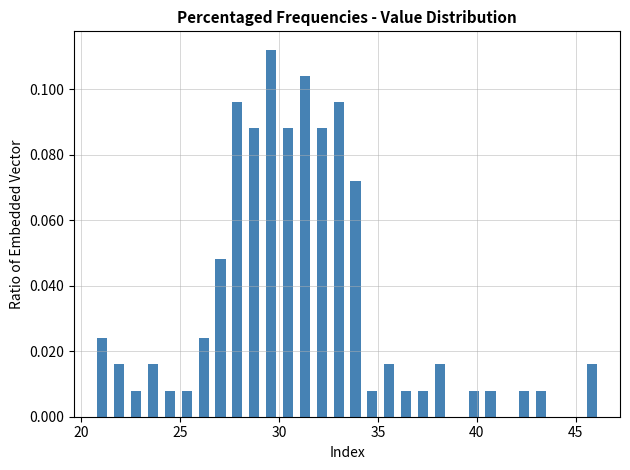

Read against the x-axis, roughly where is the centre of the tallest bar?

29.5